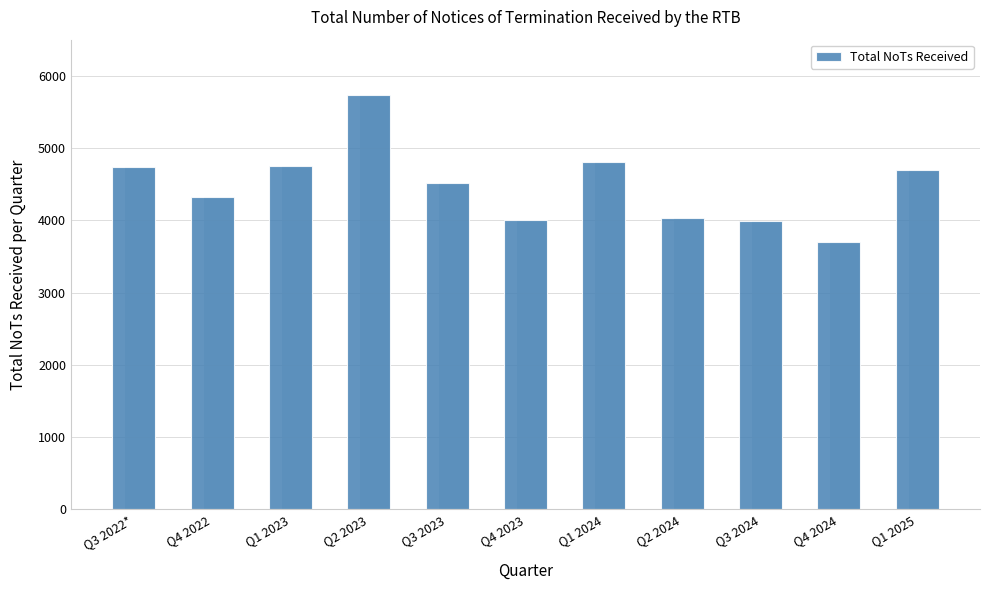

How many data points are above 4518?

5